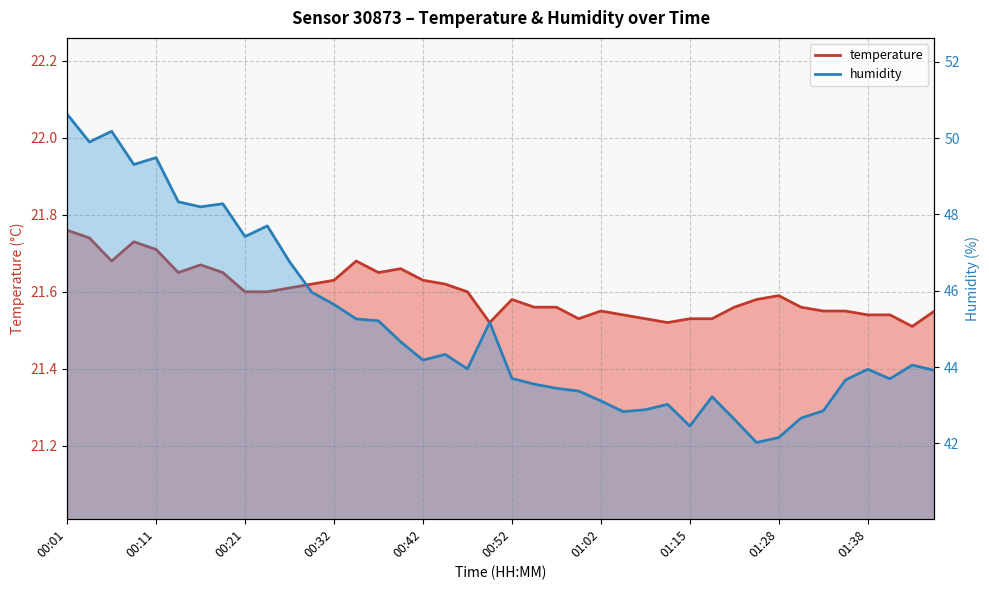

What is the difference between the temperature values at 01:46 and 00:29?

0.1